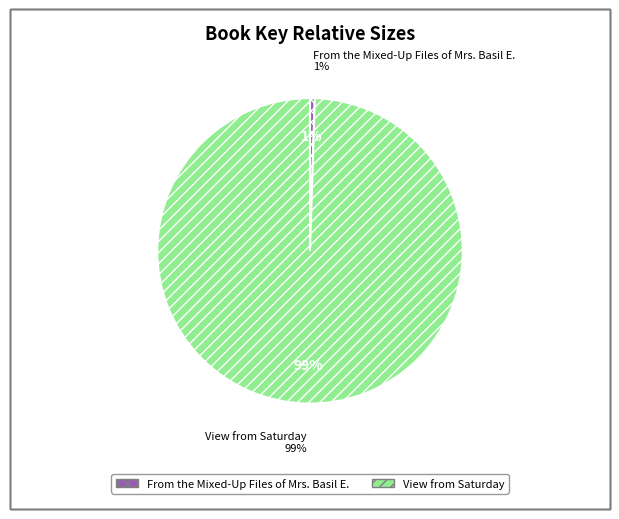

Which slice is the smallest?

From the Mixed-Up Files of Mrs. Basil E.